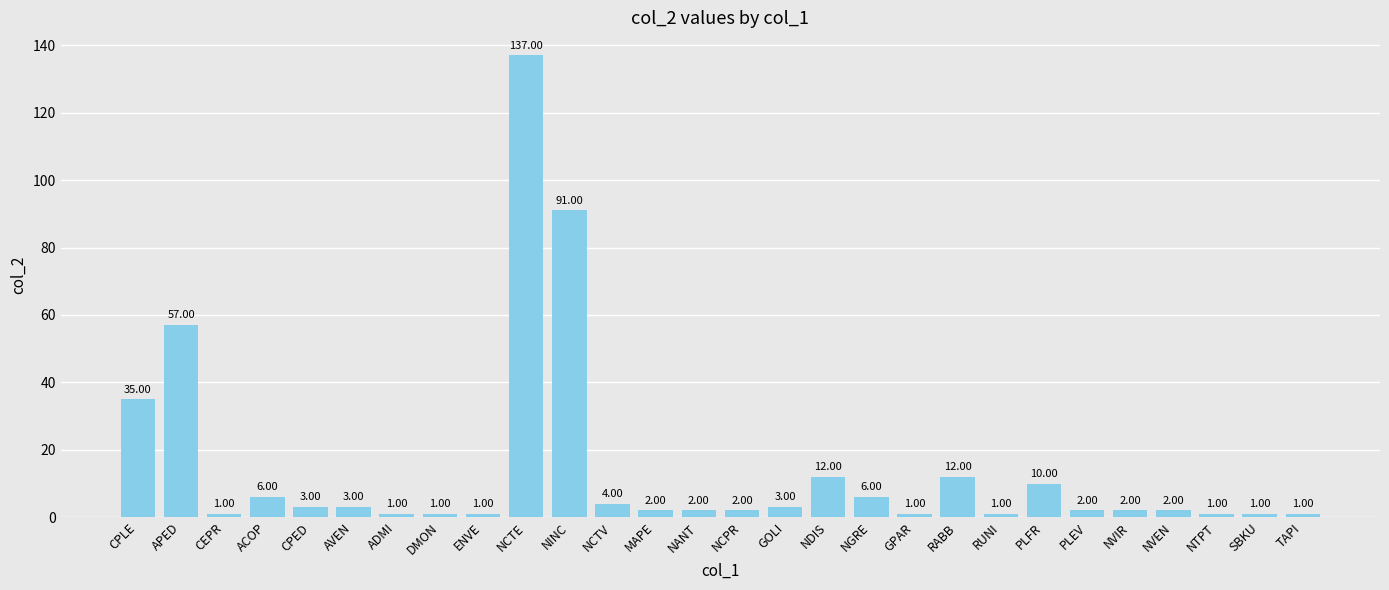

What is the smallest value displayed?

1